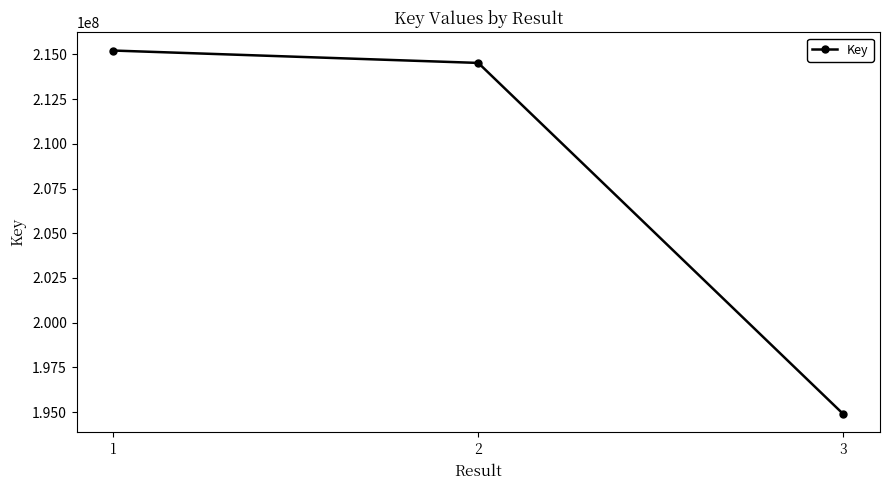

Rank the categories by value from lowest to highest.

3, 2, 1